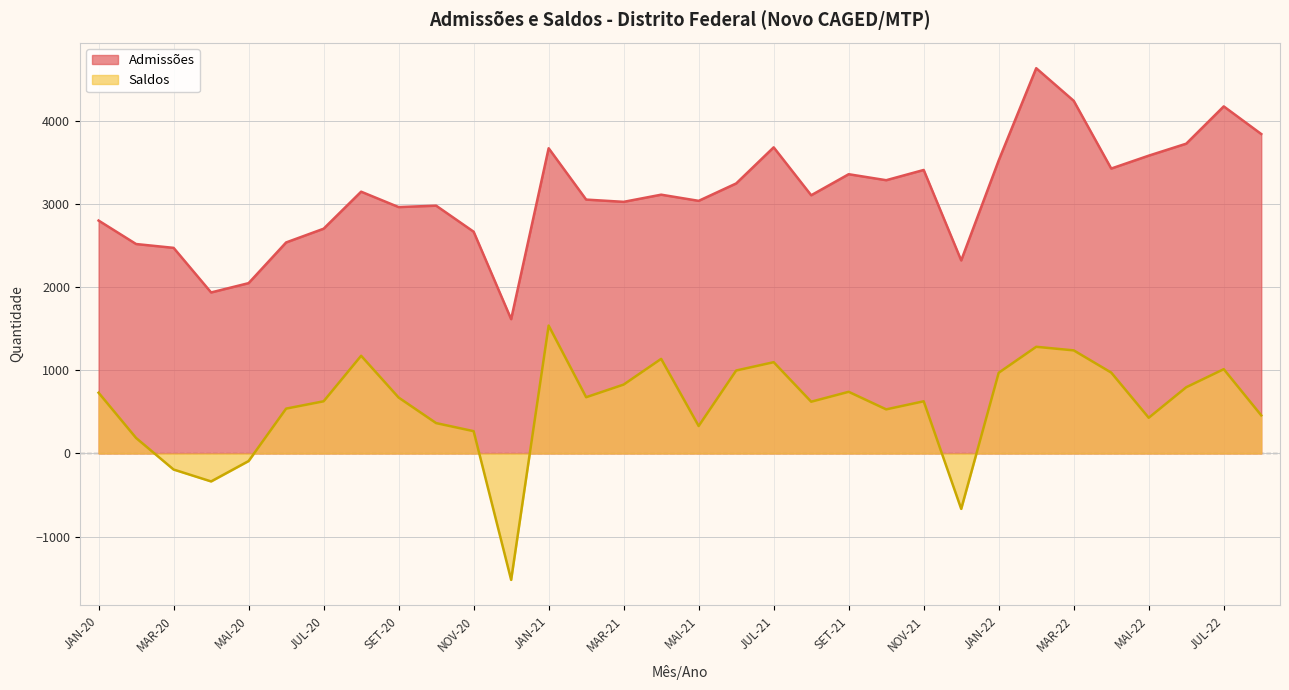

How many data points in Saldos are less than 672?

16